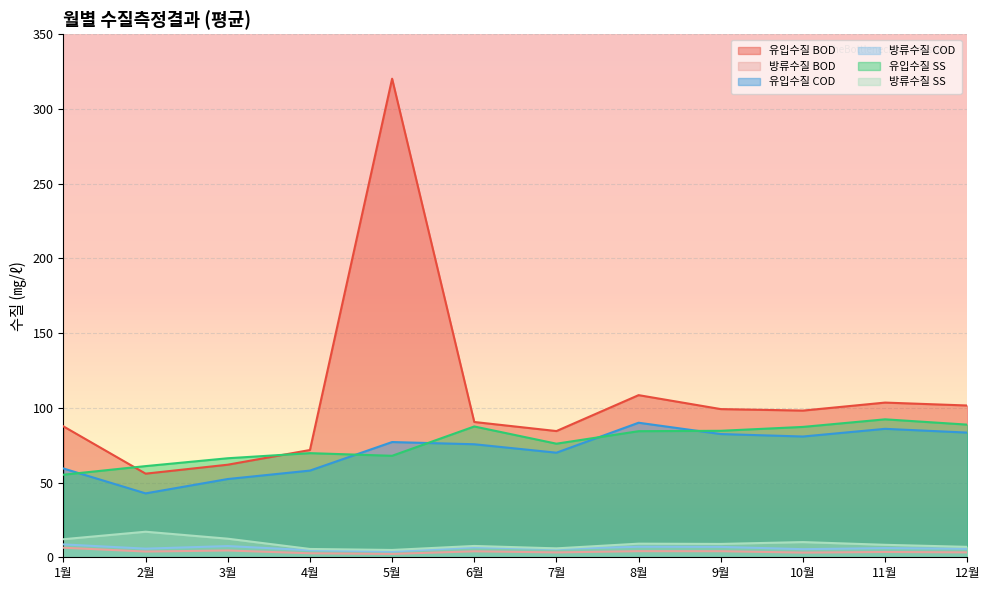

What is the label of the 8th point from the right?

5월